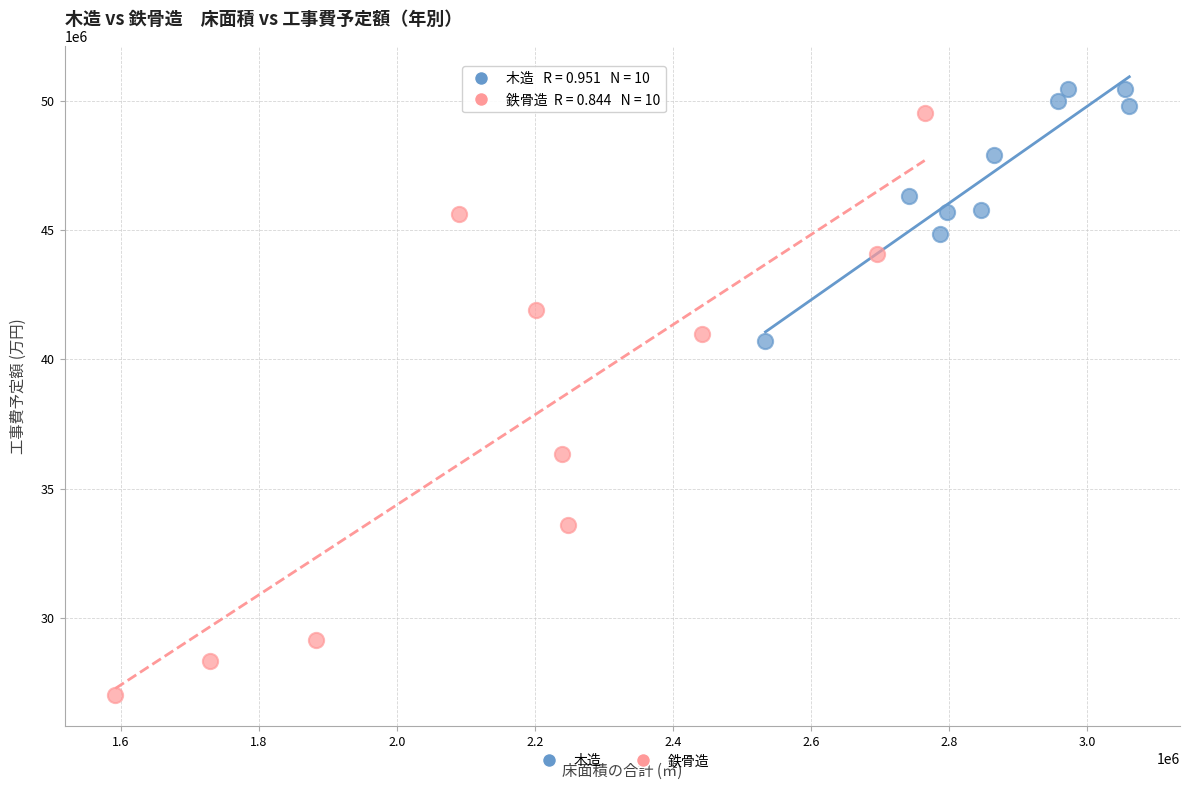

What are all the series names shown in the legend?

木造, 鉄骨造